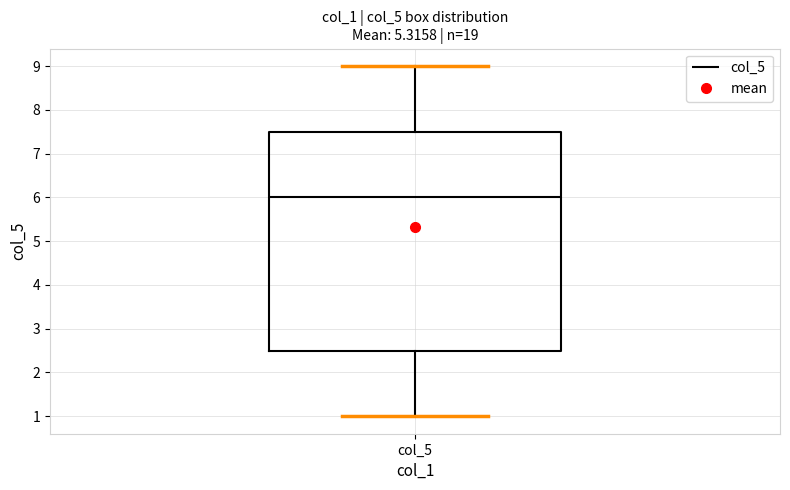

Transcribe this box plot: give where the median line is, the range the box spans, and where the two whiskers end, as read against the y-axis. The values are not printed on the chart, so give them approximately, as read against the axis.

median 6.0, box 2.5 to 7.5, whiskers 1.0 to 9.0